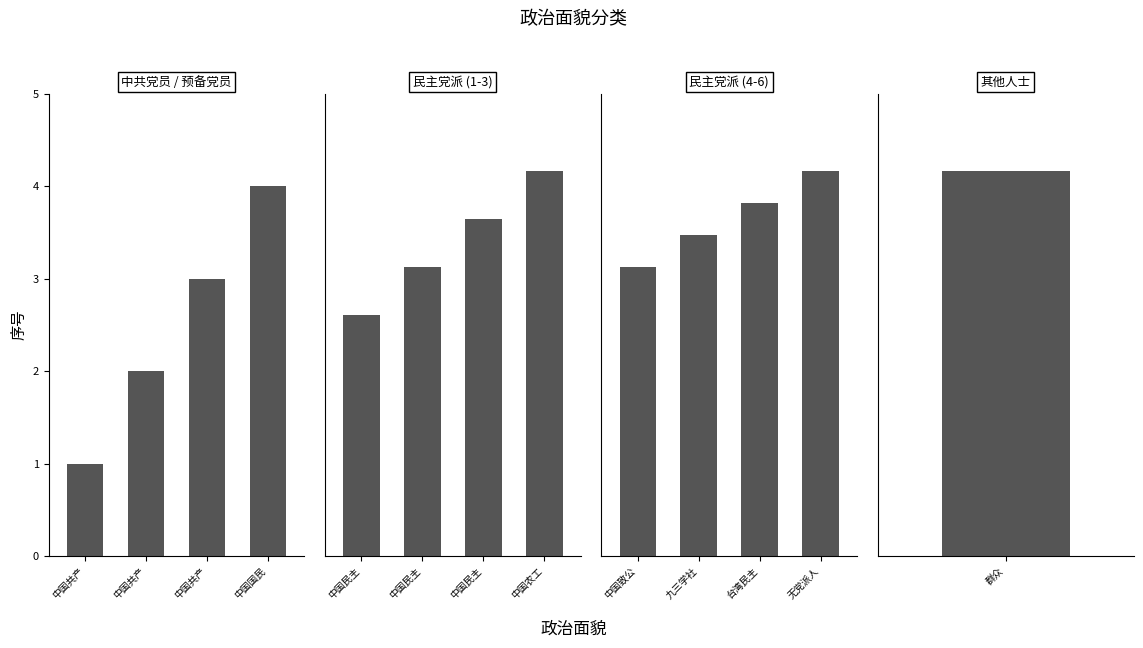

Which category has the lowest value across all series?

中国致公